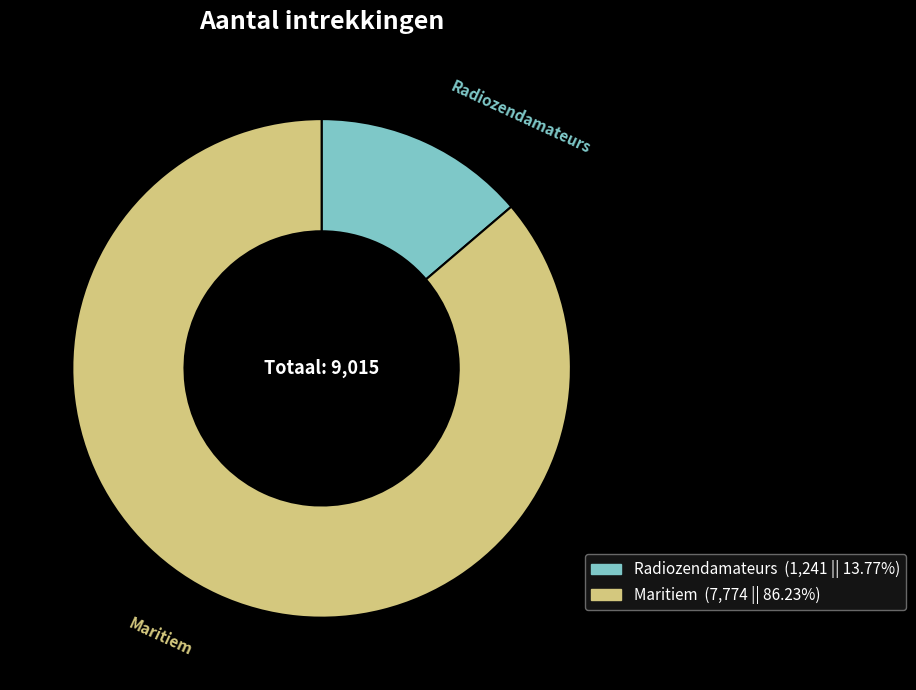

Do Radiozendamateurs and Maritiem together represent more than half of the pie?

Yes